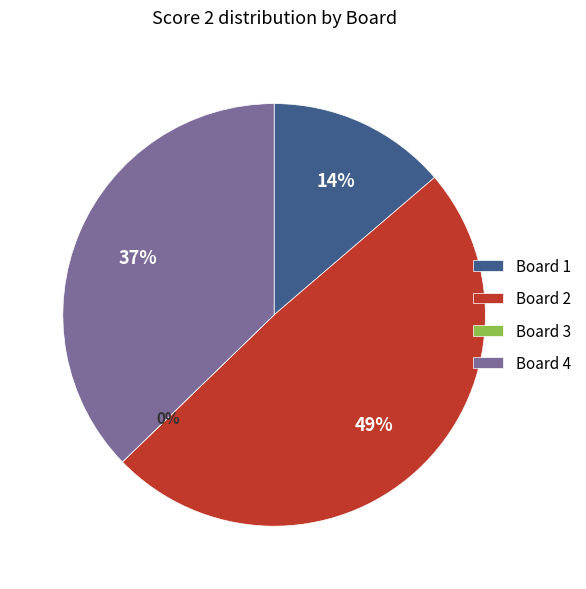

How many segments does this pie chart have?

4